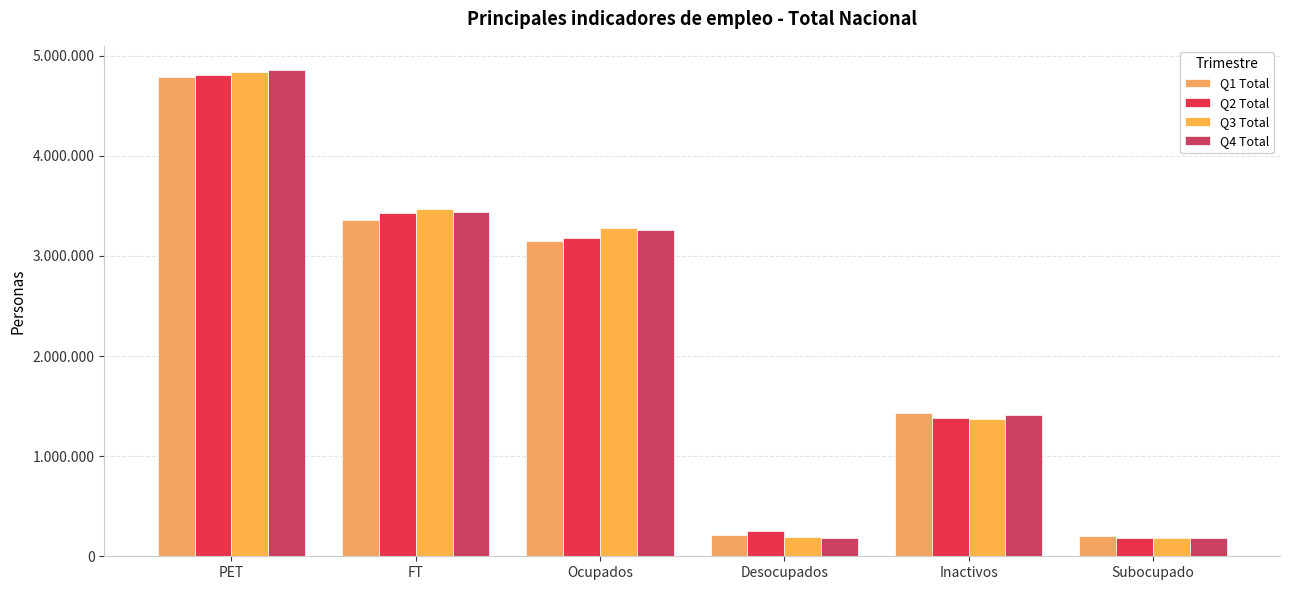

What is the difference between the highest and lowest values at PET?

69928